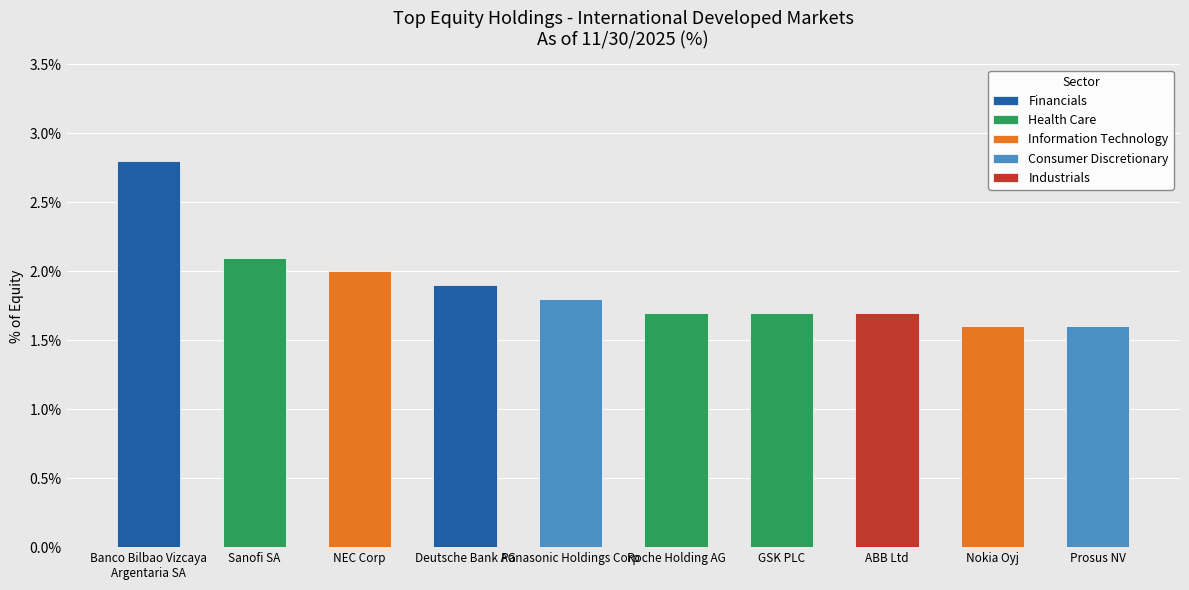

At which label is the value closest to 2?

NEC Corp